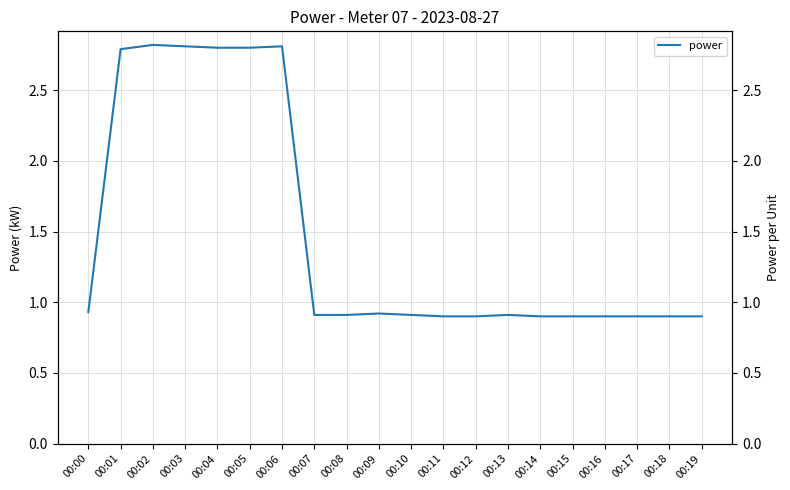

Where is the data nearest to the value 1?

00:00